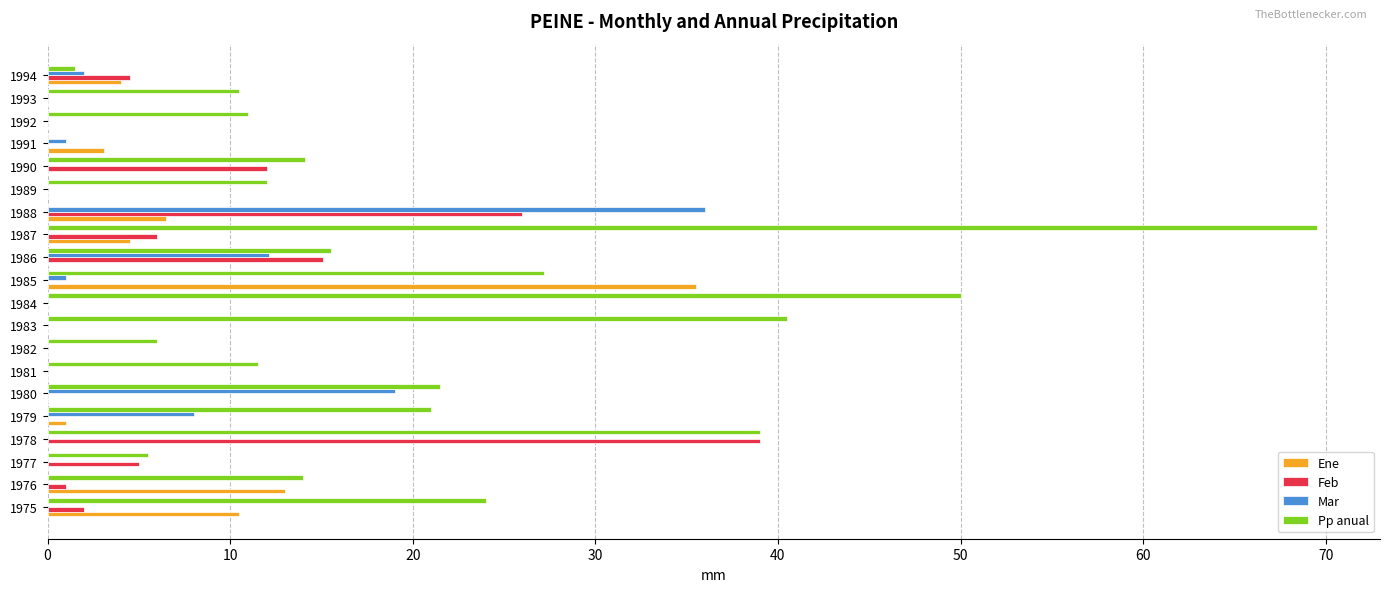

True or false: Feb has a value of 0.0 at 1979.

True